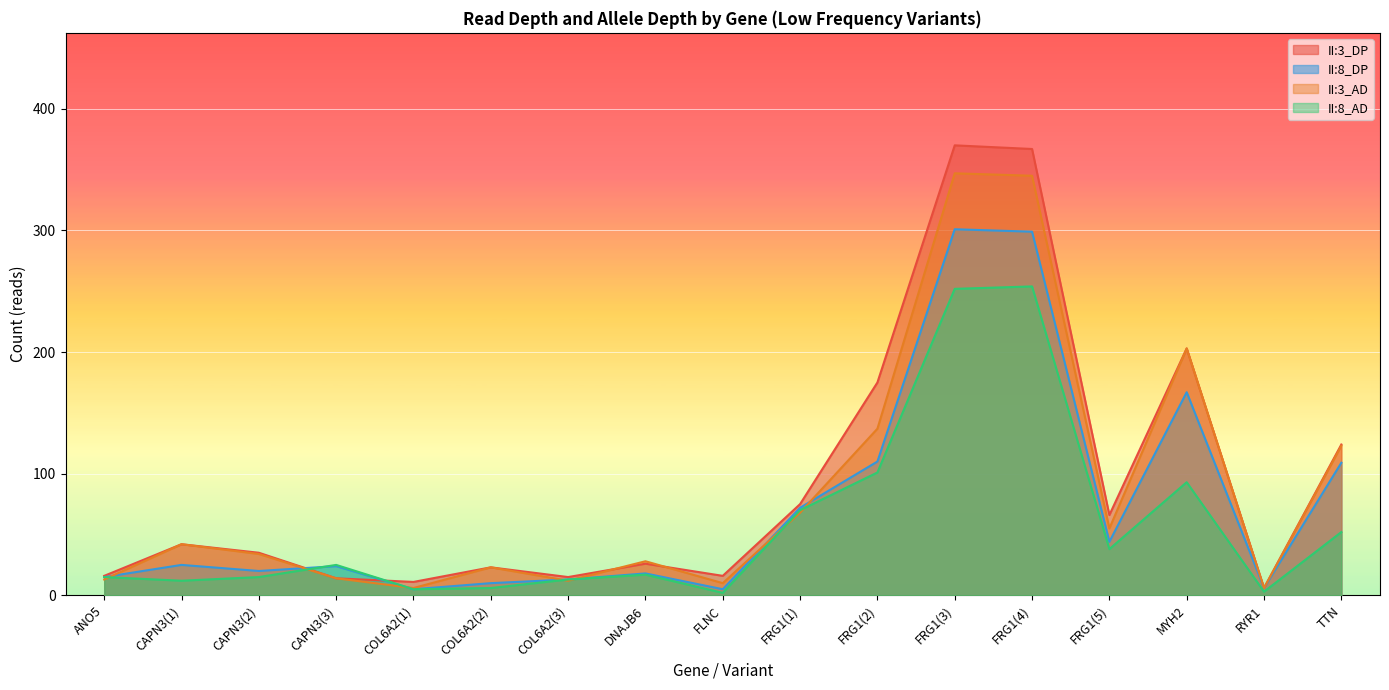

What is the difference between the highest and lowest values at DNAJB6?

11